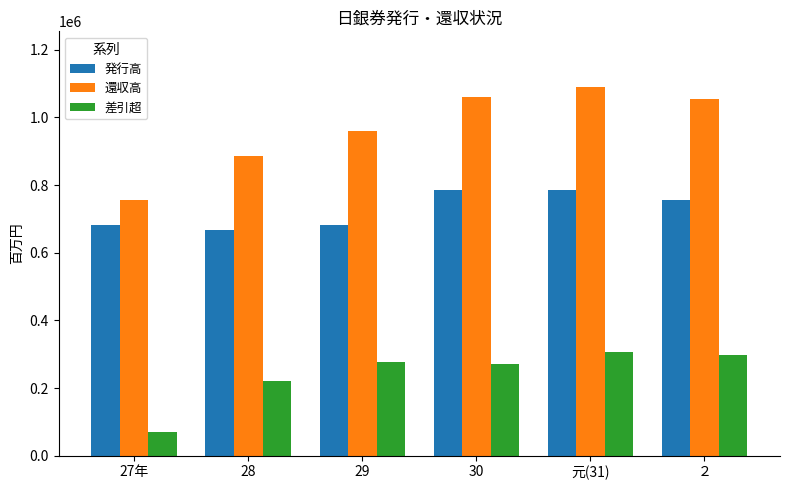

How many values in the 差引超 series are below 278100?

3